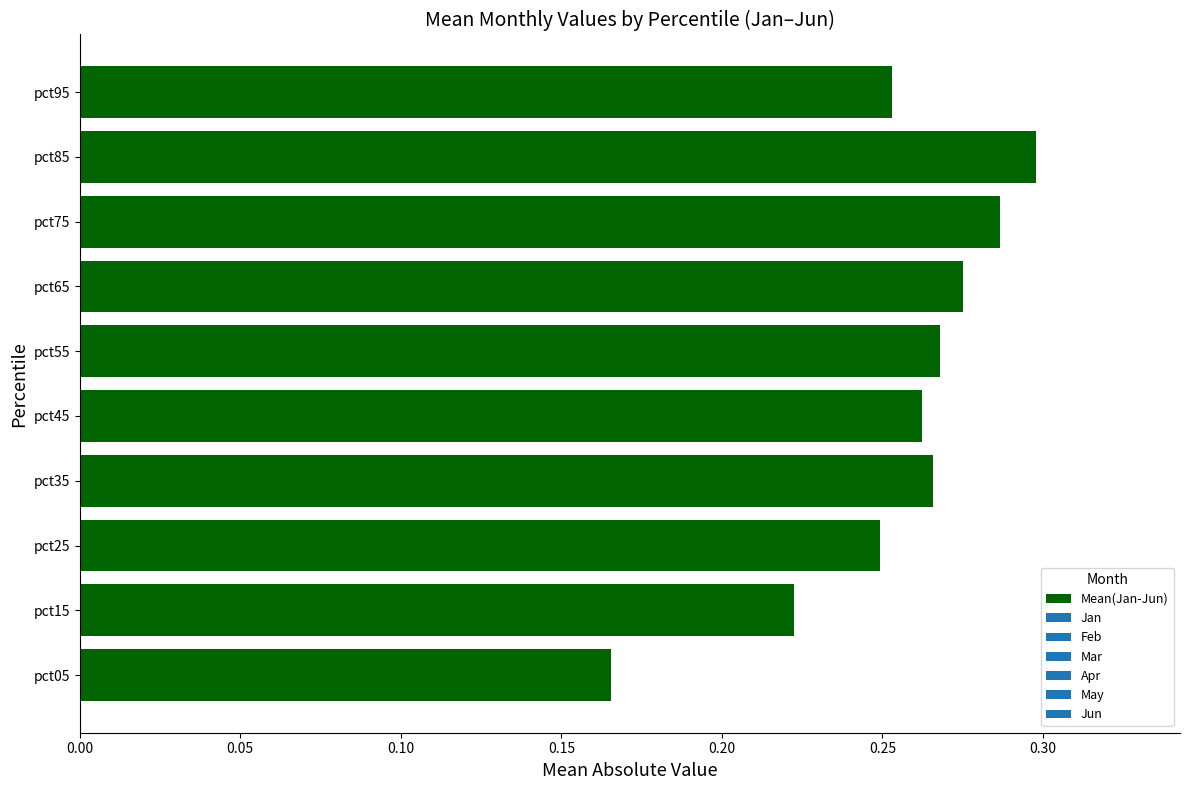

How many values are between 0 and 1?

10